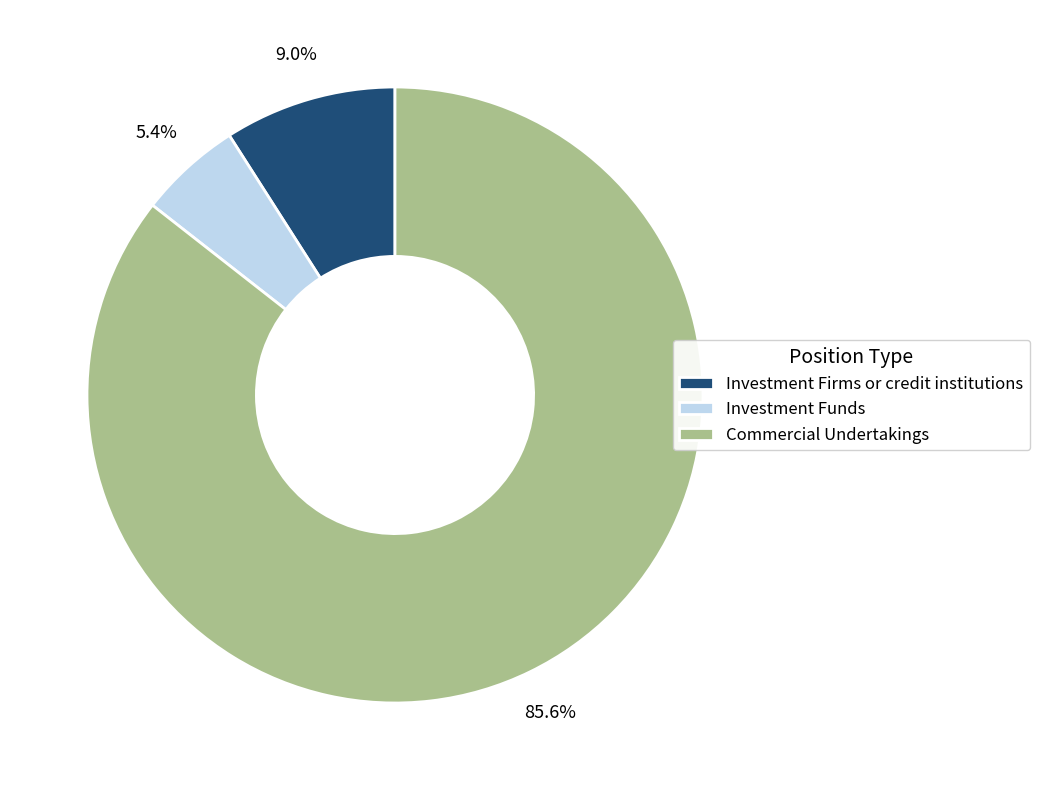

Rank the categories by value from highest to lowest.

Commercial Undertakings, Investment Firms or credit institutions, Investment Funds